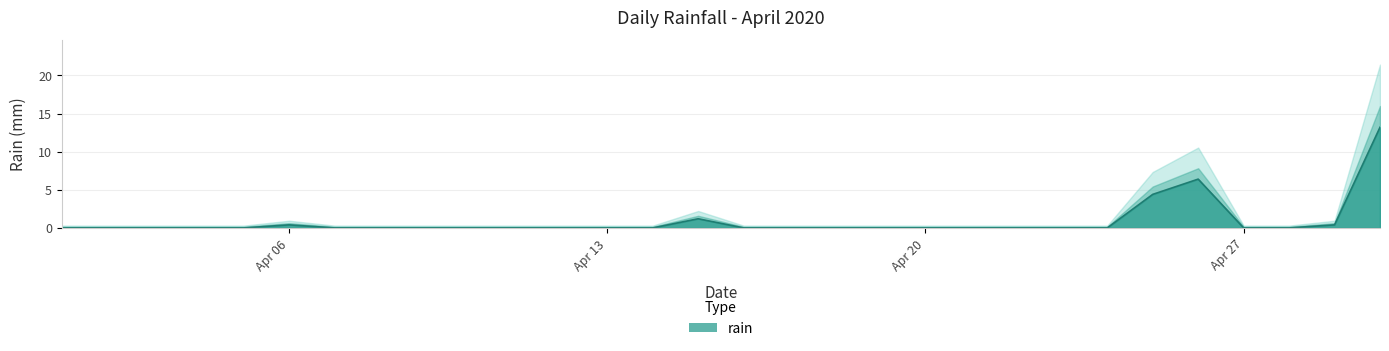

Does the chart have visible grid lines?

Yes